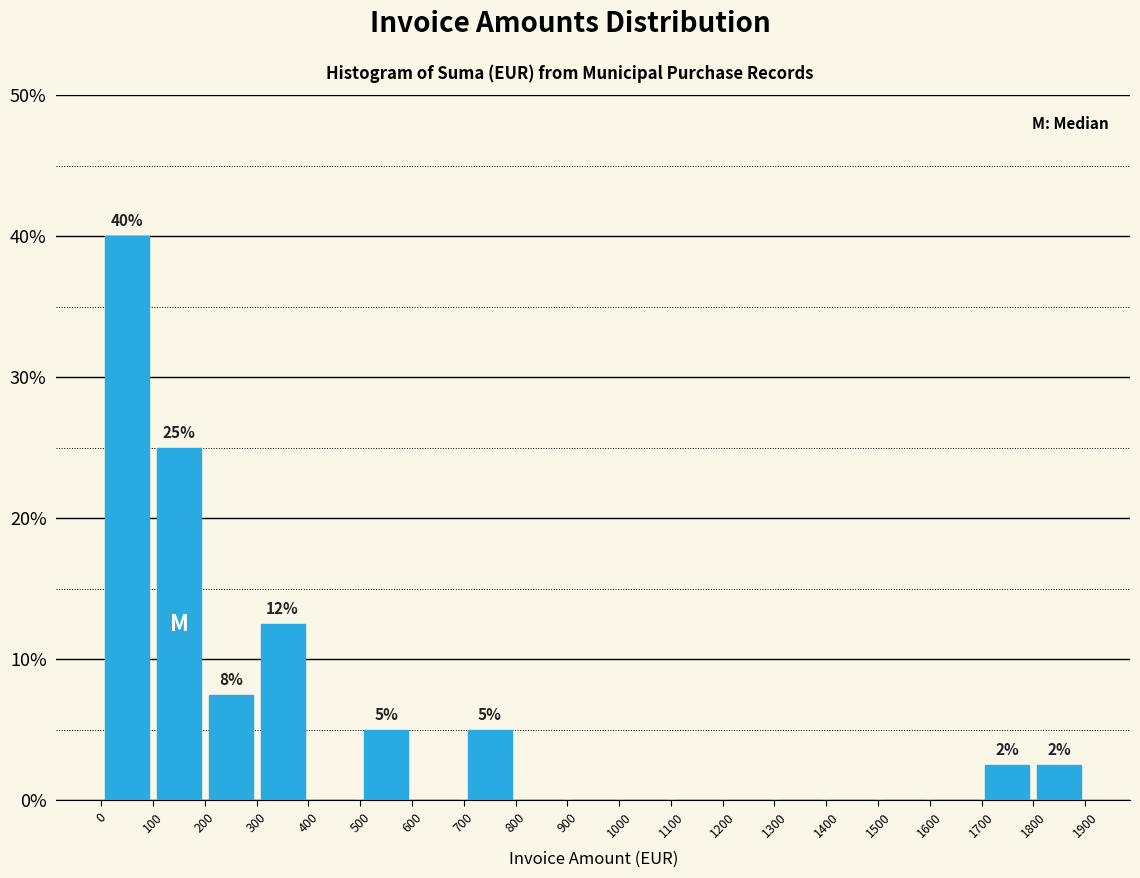

Over which range of the x-axis is the bar tallest?

0 to 100